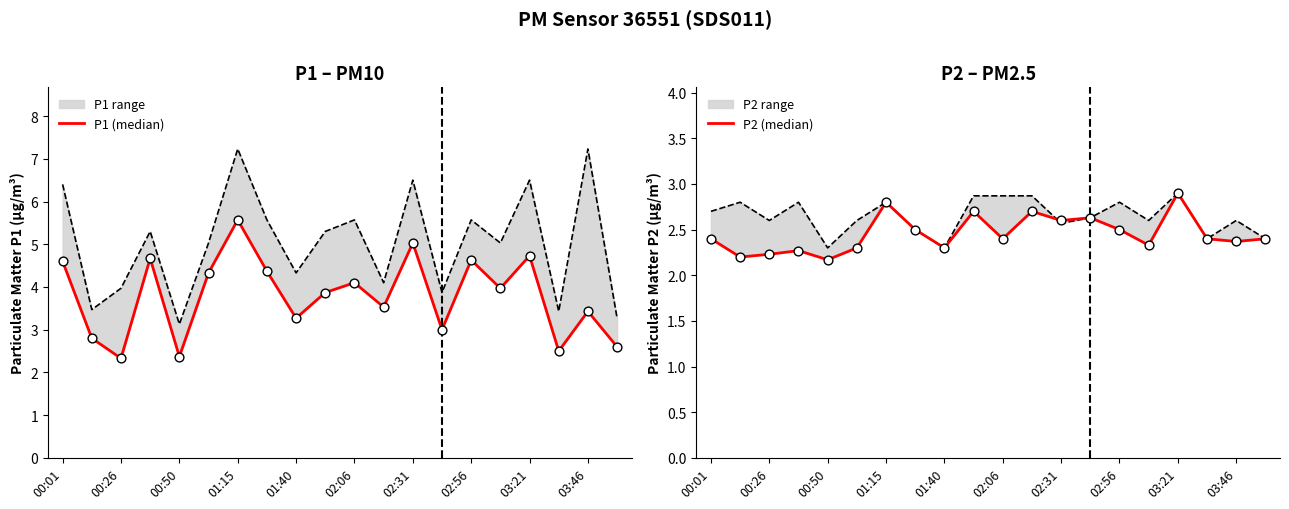

Which series has the largest Y range (max minus min)?

P1 (median)